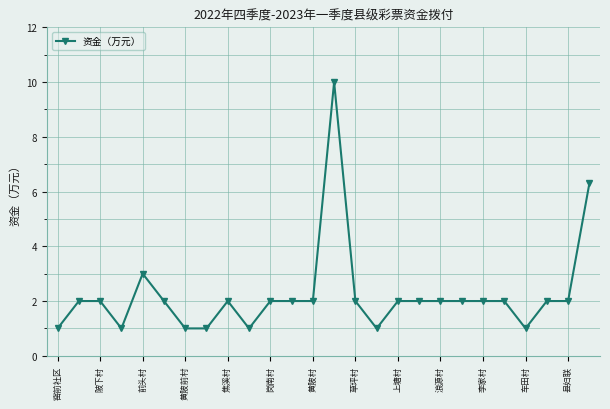

What is the value of the 14th point from the left?

10.0